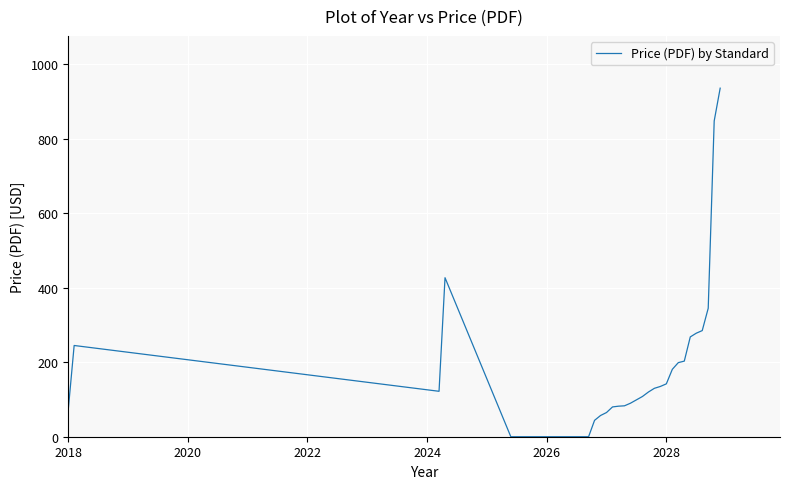

What is the maximum value shown in the chart?

936